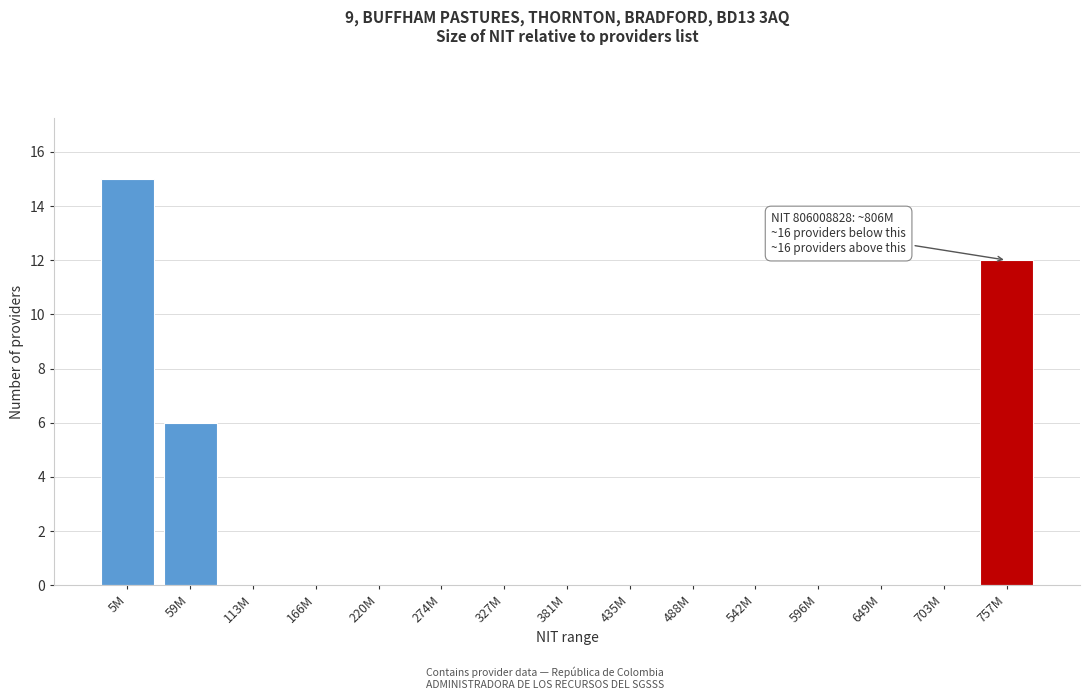

Reading left to right, list all the values displayed in this chart.

5M=15	59M=6	113M=0	166M=0	220M=0	274M=0	327M=0	381M=0	435M=0	488M=0	542M=0	596M=0	649M=0	703M=0	757M=12